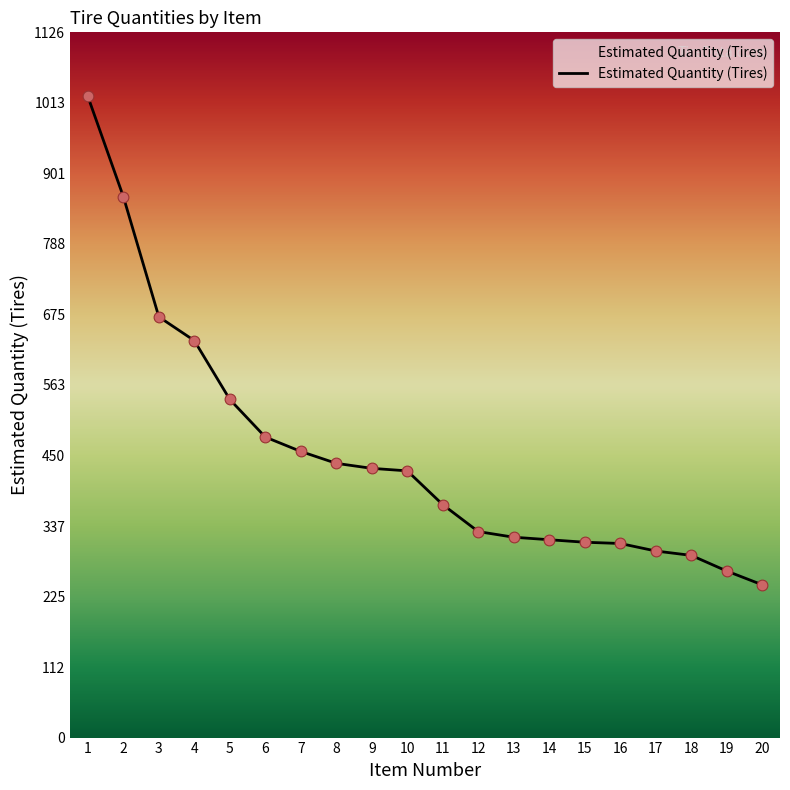

What is the change in value from 10 to 18?

-135